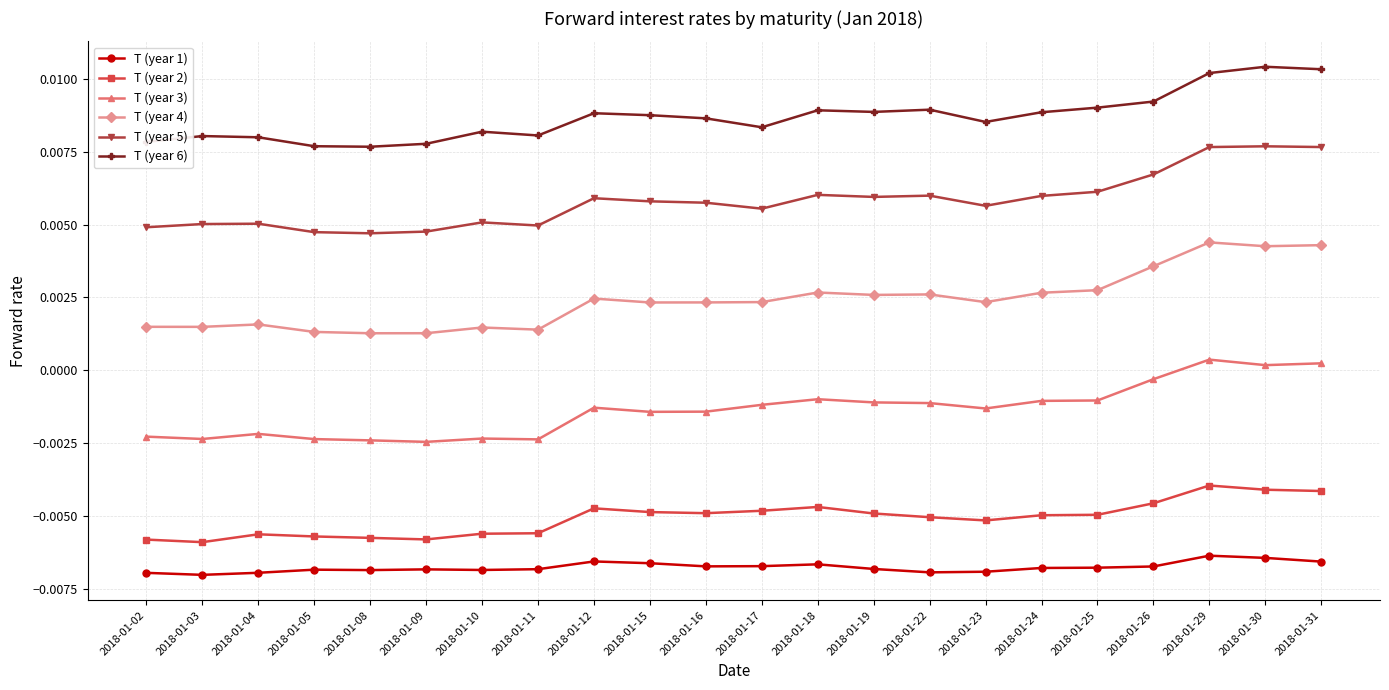

How many distinct data groups are displayed?

6